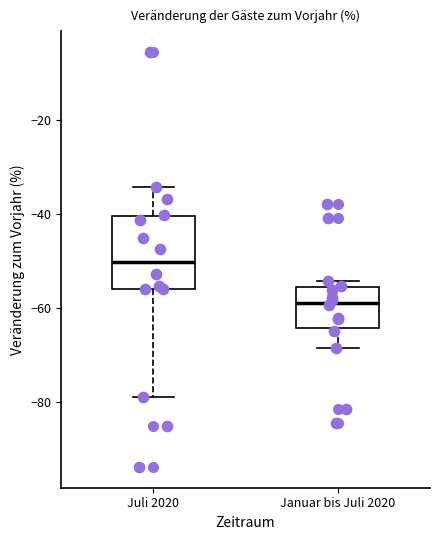

Which box's median line is the highest?

Juli 2020